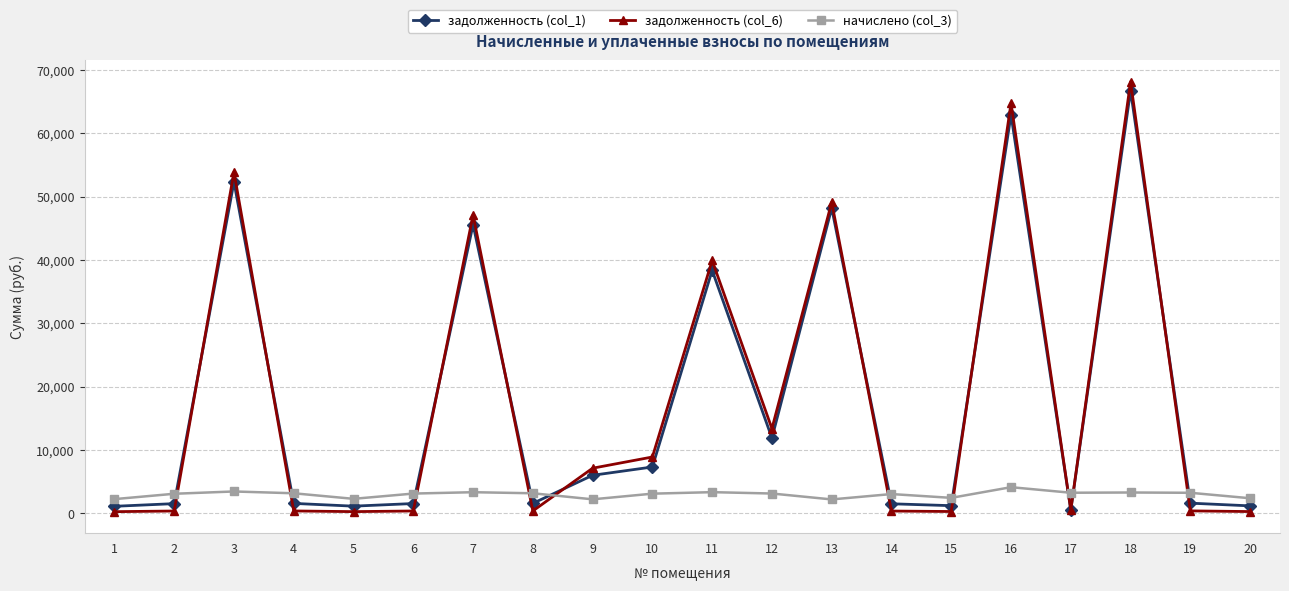

What is the greatest value displayed?

68170.9